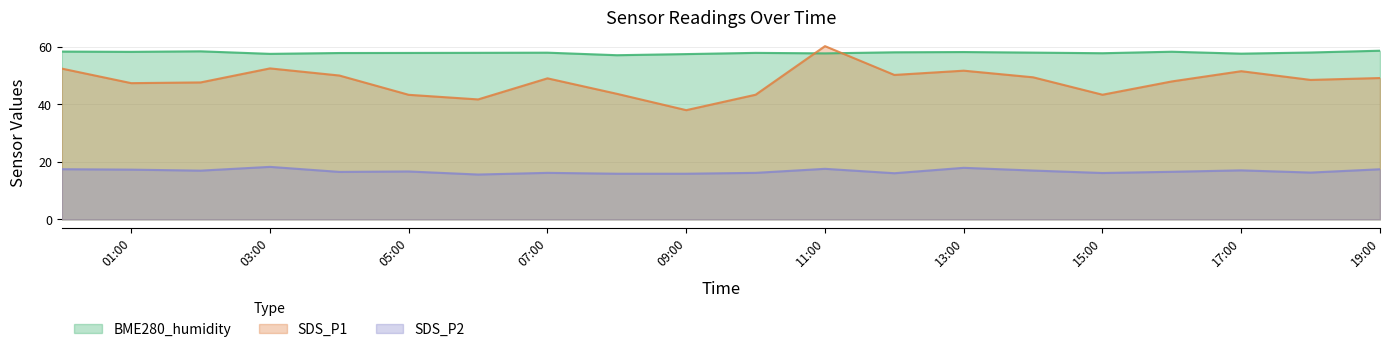

Which series has the widest spread of values?

SDS_P1